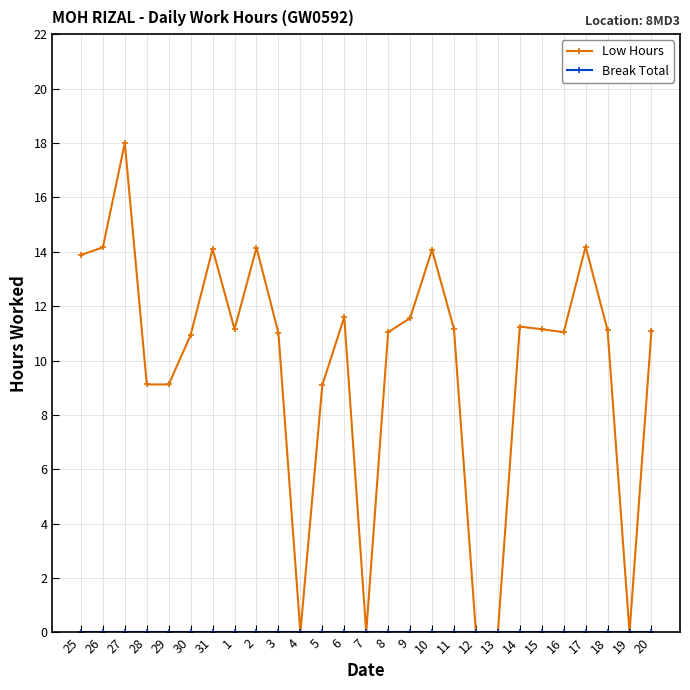

Which series has the largest total across all categories?

Low Hours